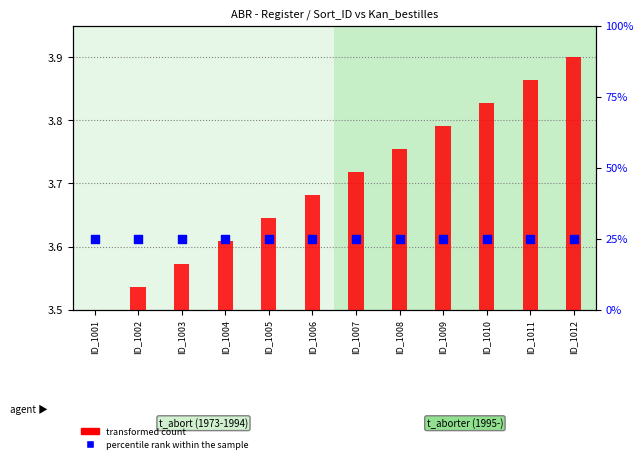

Which series has the largest Y range (max minus min)?

transformed count